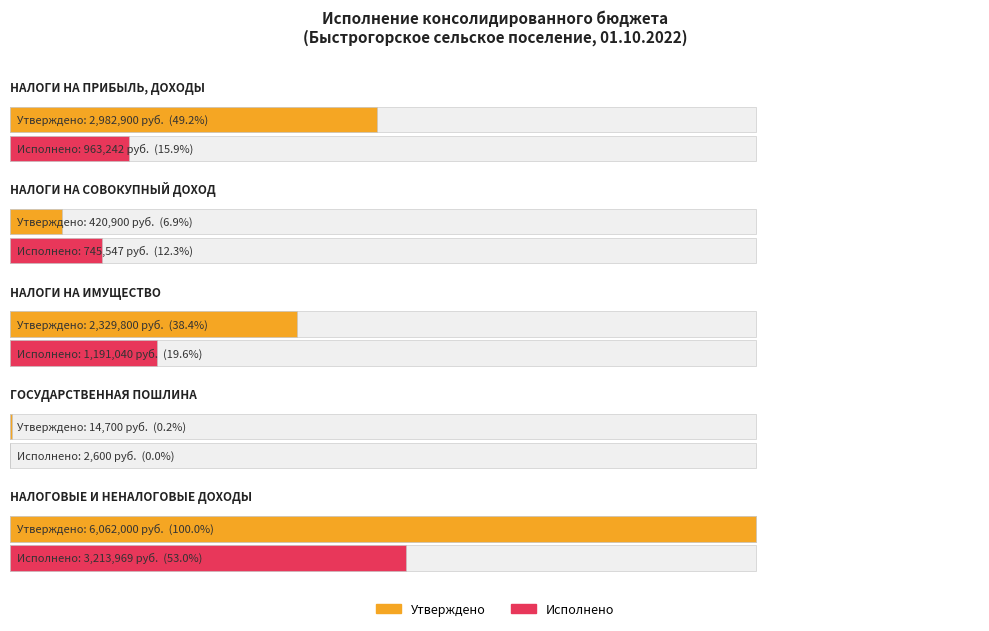

Reading left to right, transcribe all the data shown in this chart.

Утверждено (бюджет сельских поселений): 2982900.0	420900.0	2329800.0	14700.0	6062000.0
Исполнено (бюджет сельских поселений): 963242.2	745547.2	1191040.0	2600.0	3213969.4